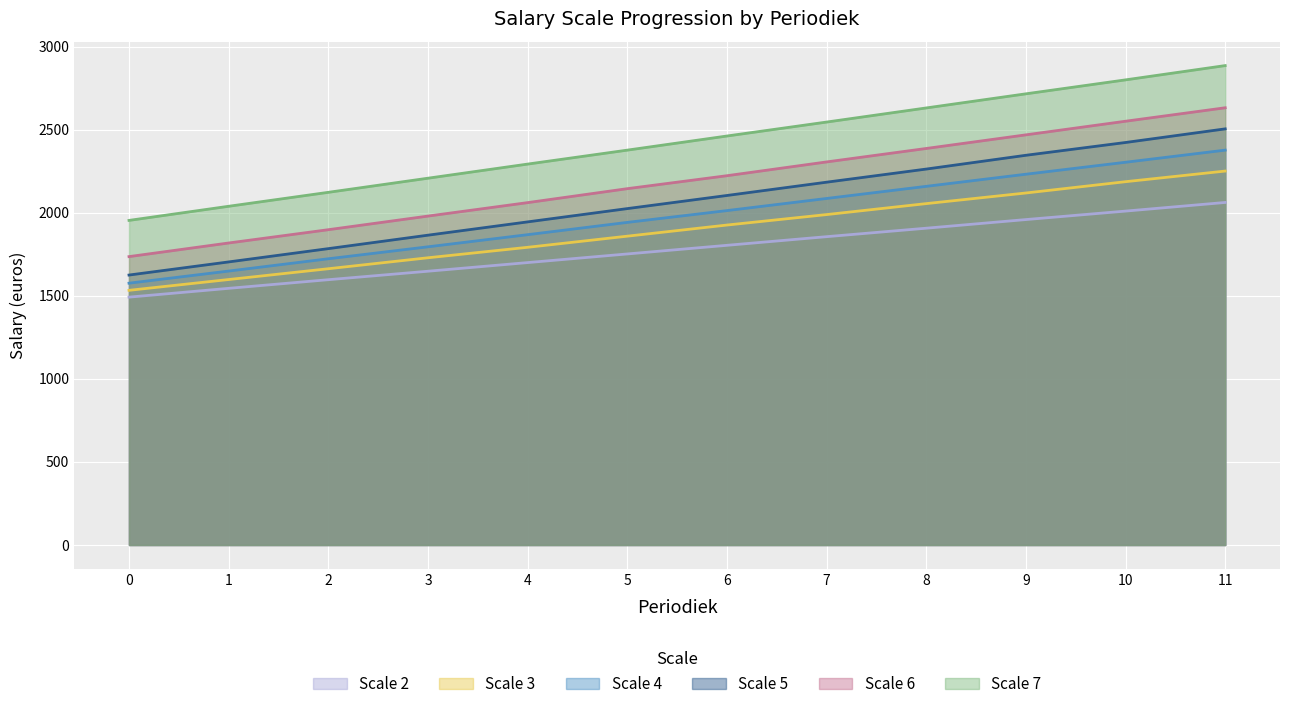

What is the difference between the maximum and minimum values in the Scale 5 series?

880